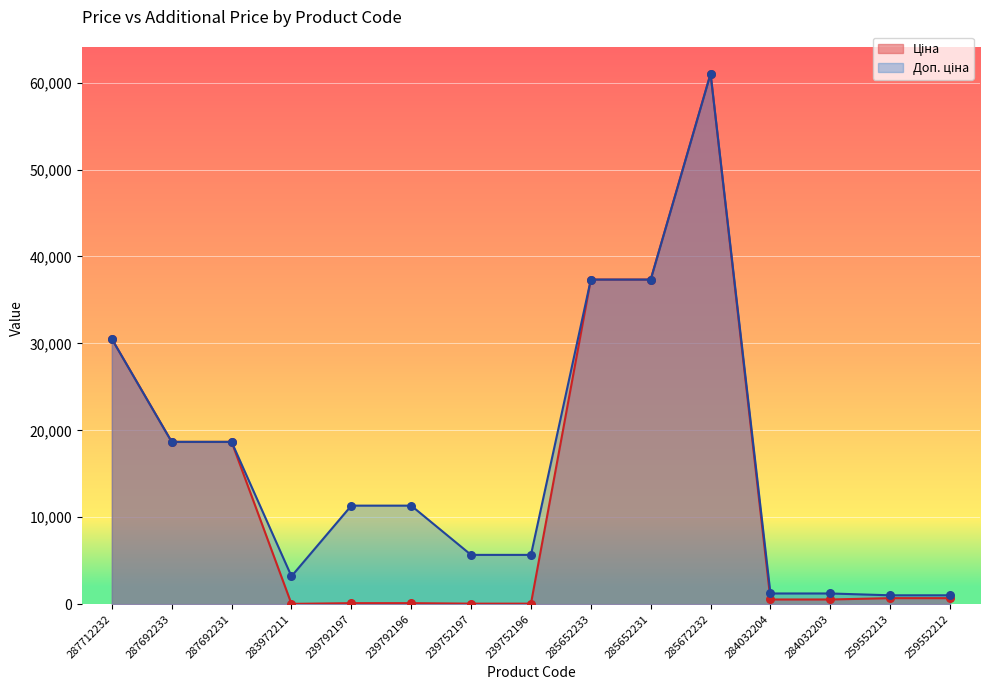

Which series has the largest Y range (max minus min)?

Ціна